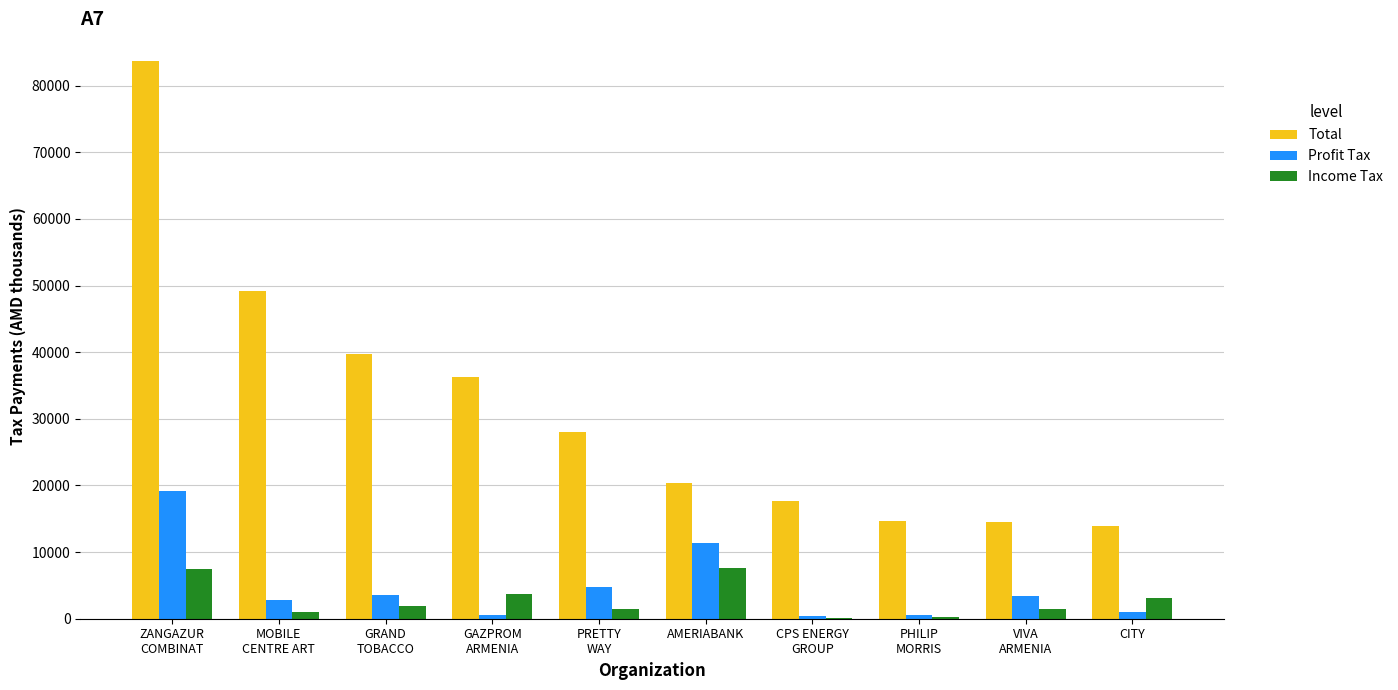

How many series are shown in this chart?

3